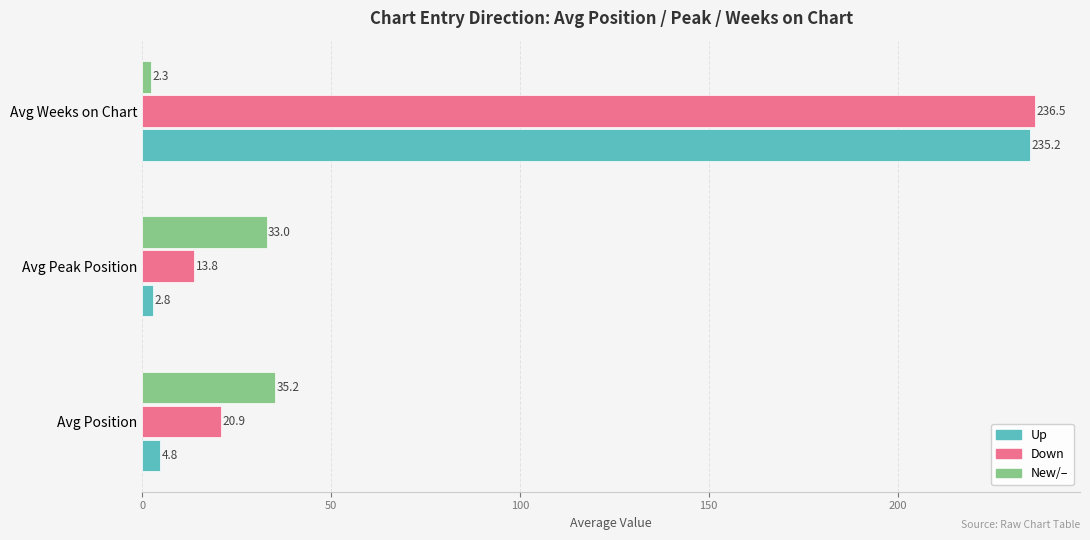

What is the maximum value shown in the chart?

236.5